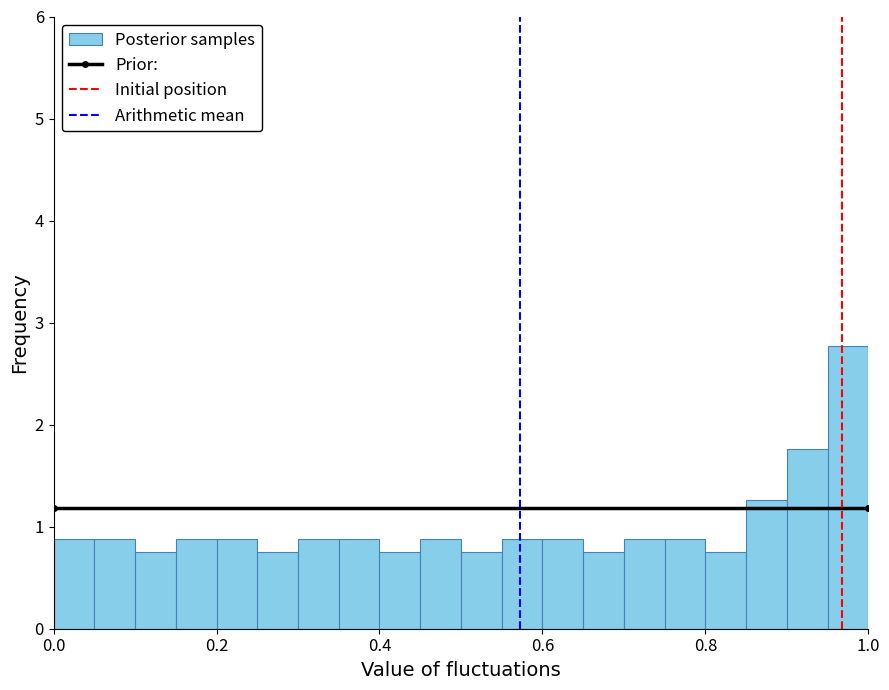

Around what value on the x-axis is the tallest bar? Give the approximate position of its centre, as read against the axis.

0.98